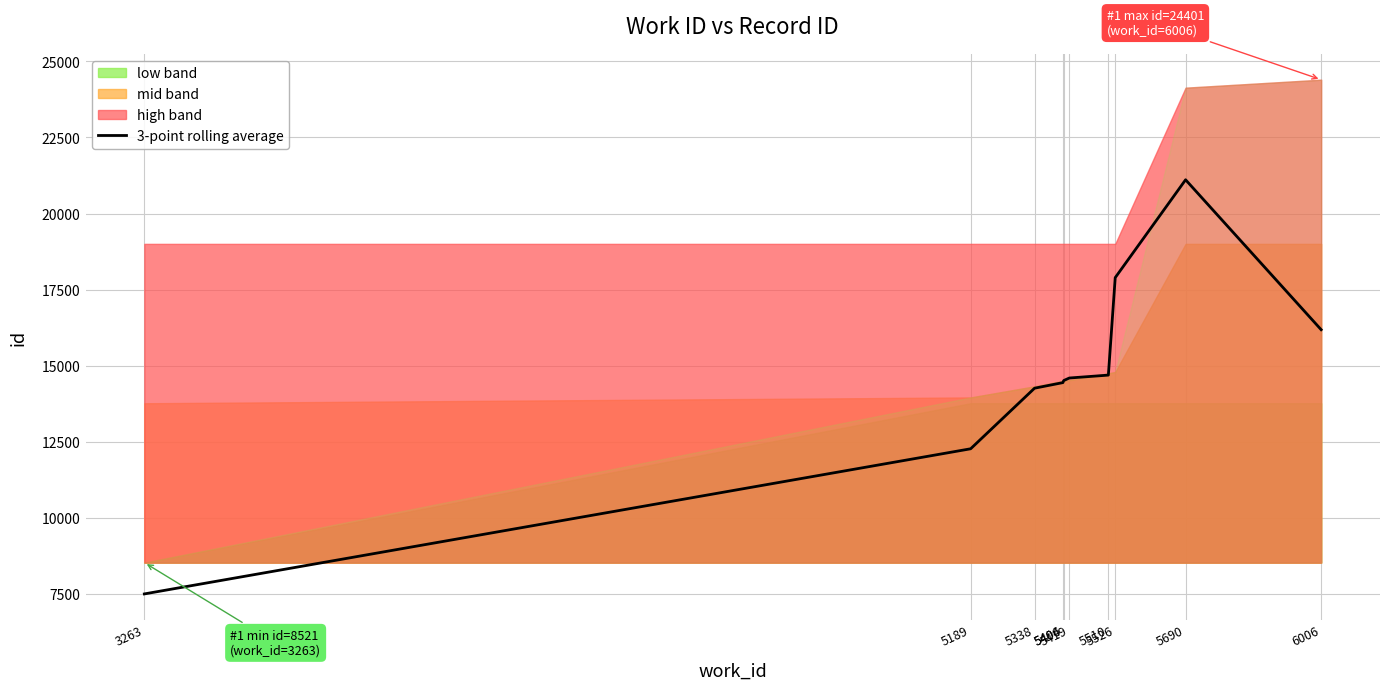

Reading right to left, transcribe all the data shown in this chart.

16179.7	21109.7	17891.7	14686.7	14591.0	14508.0	14439.7	14256.3	12264.0	7491.3